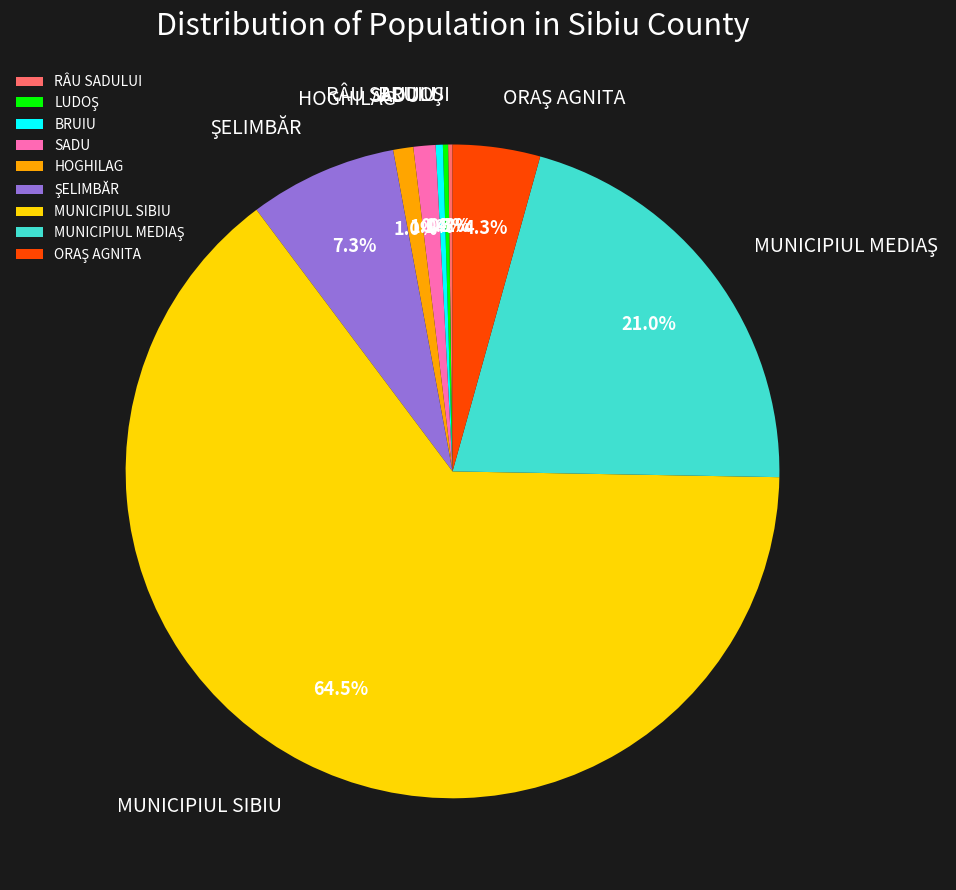

To the nearest percent, what is the average slice percentage?

11%